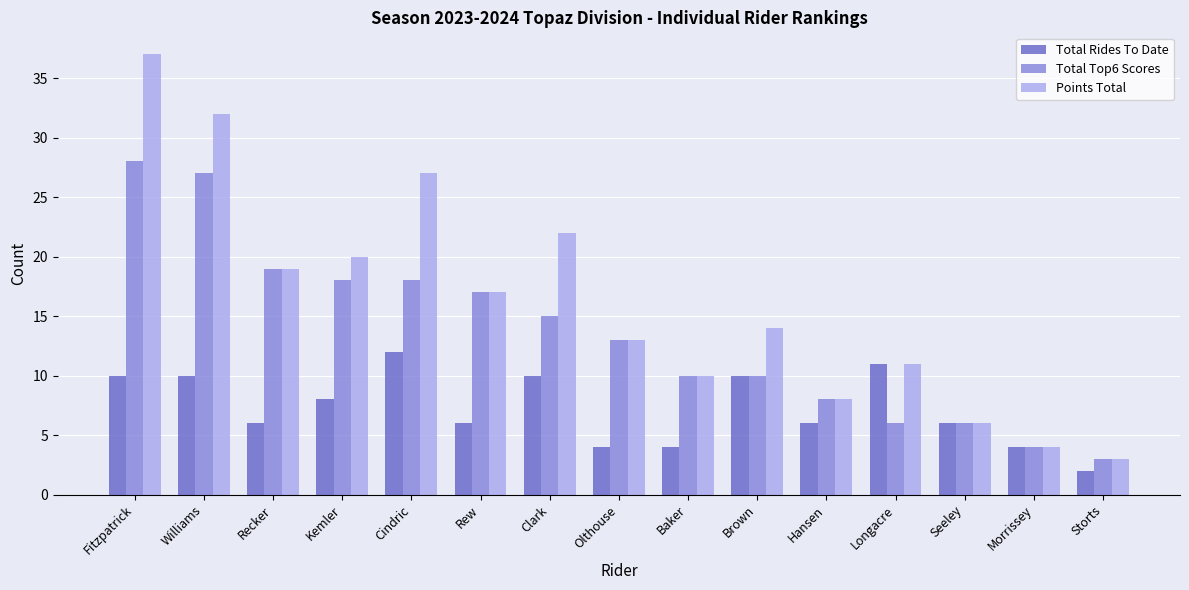

At which category is the sum across all series the highest?

Fitzpatrick